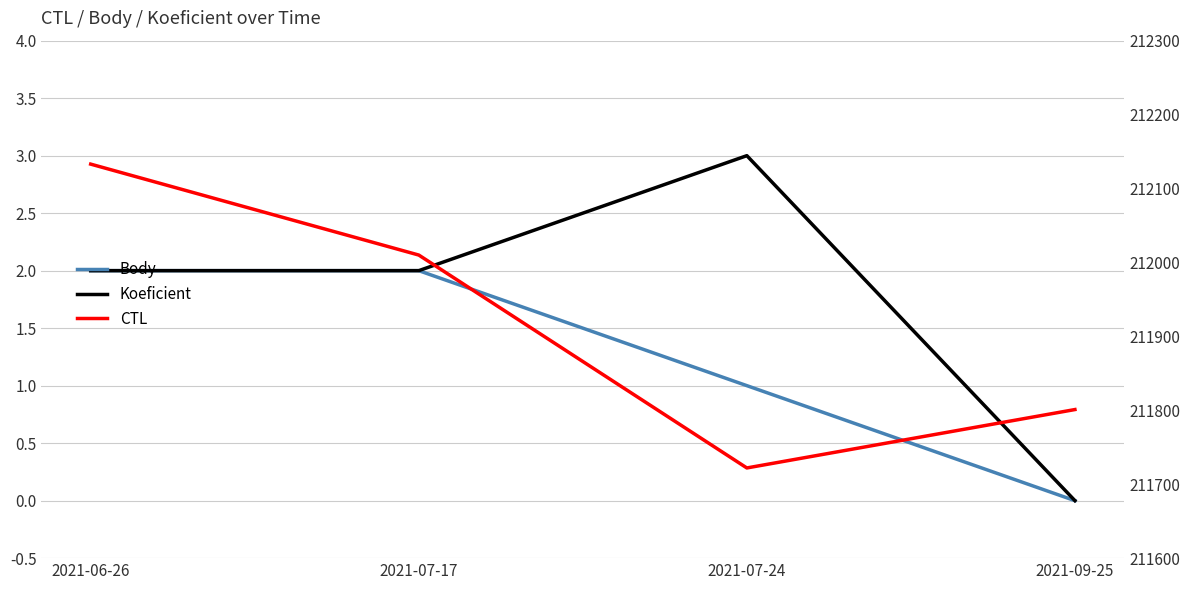

True or false: CTL and Body cross at least once.

False